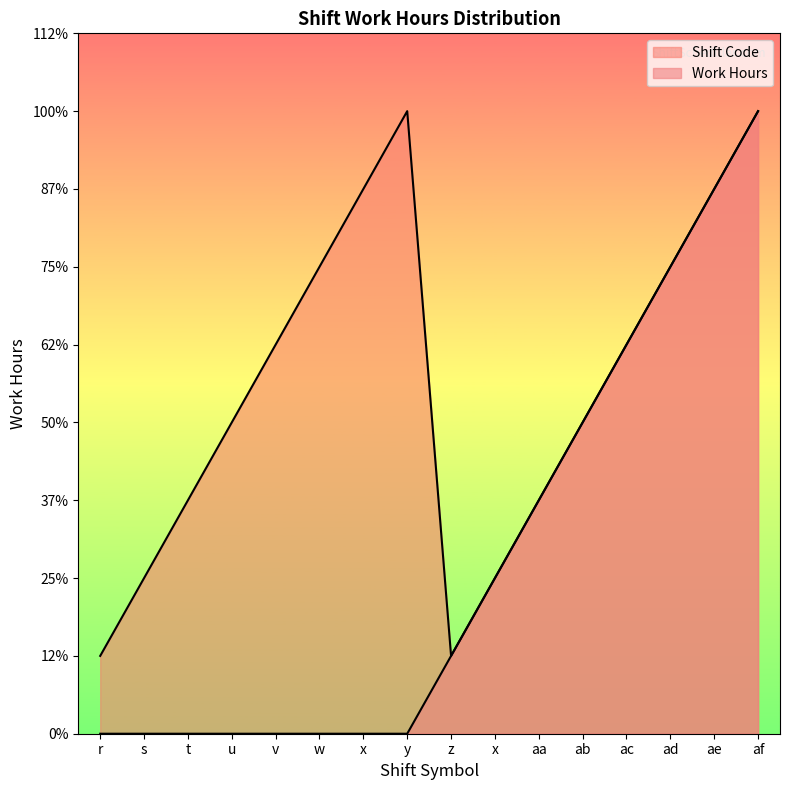

True or false: Work Hours and Shift Code intersect in this chart.

False